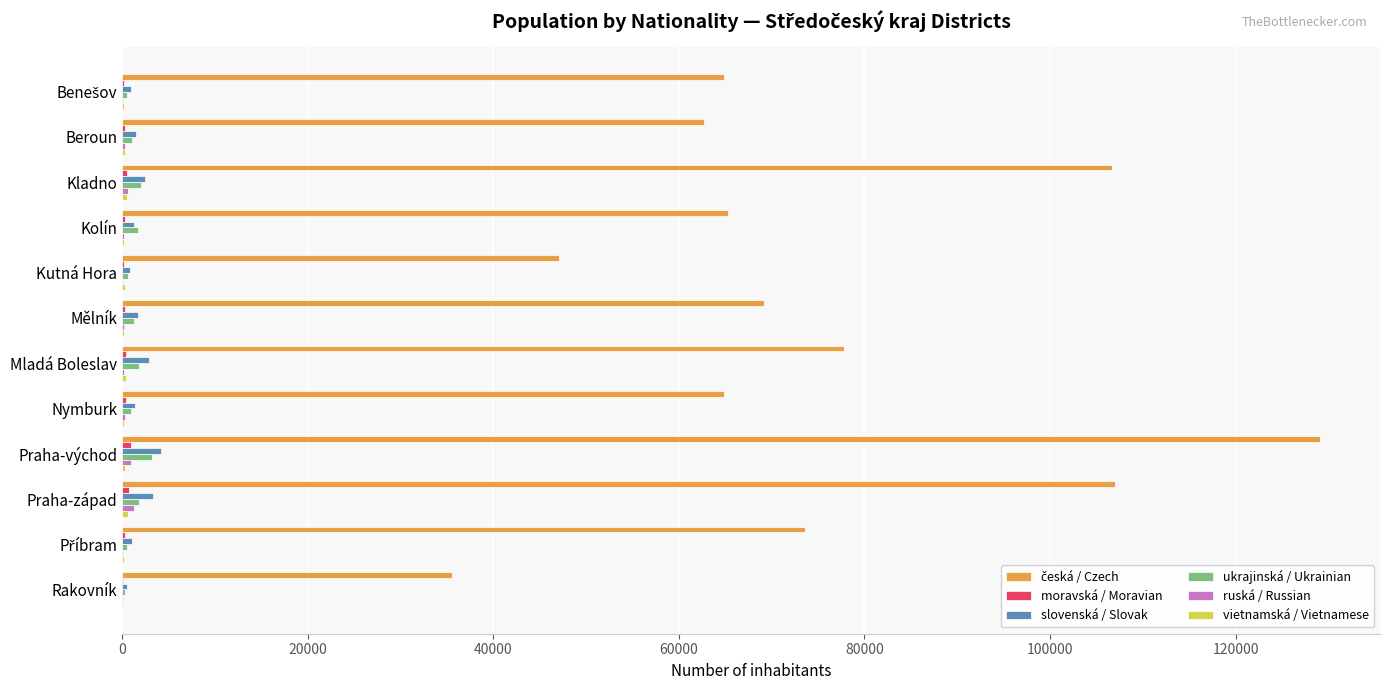

What is the highest value of the ukrajinská / Ukrainian series?

3189